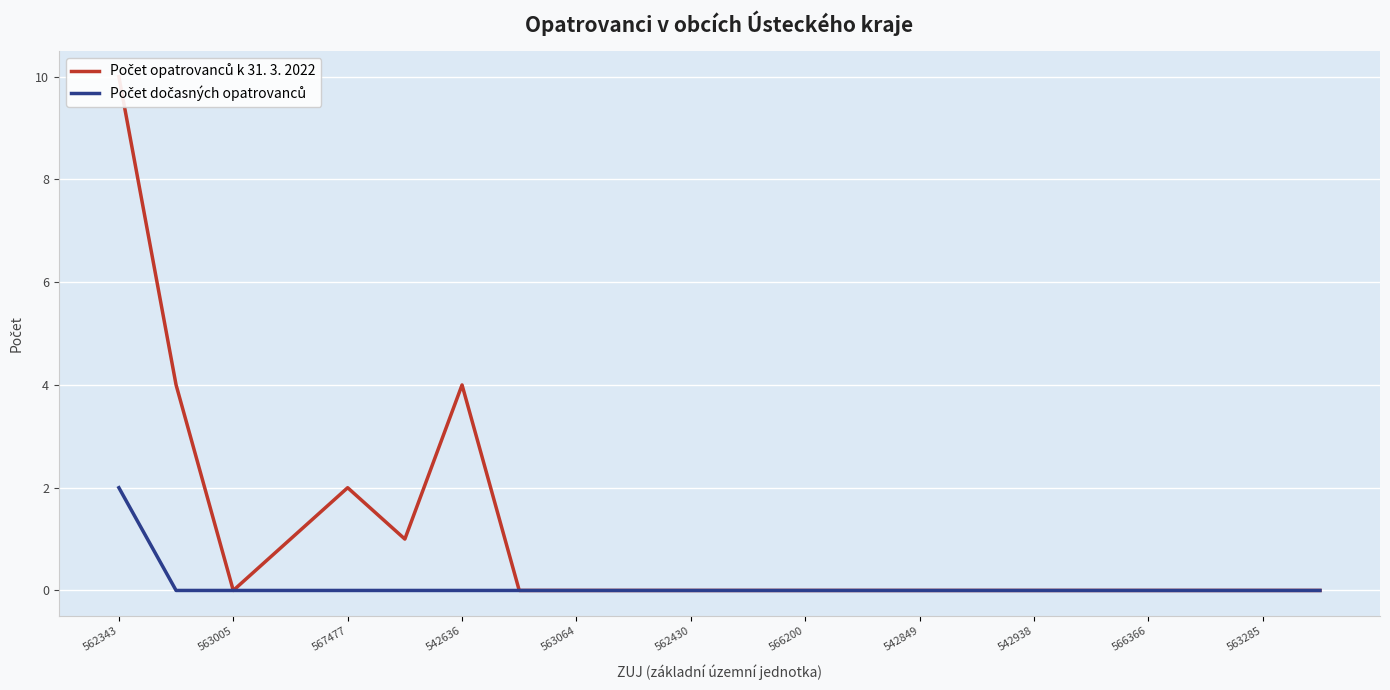

True or false: Počet dočasných opatrovanců and Počet opatrovanců k 31. 3. 2022 cross at least once.

False